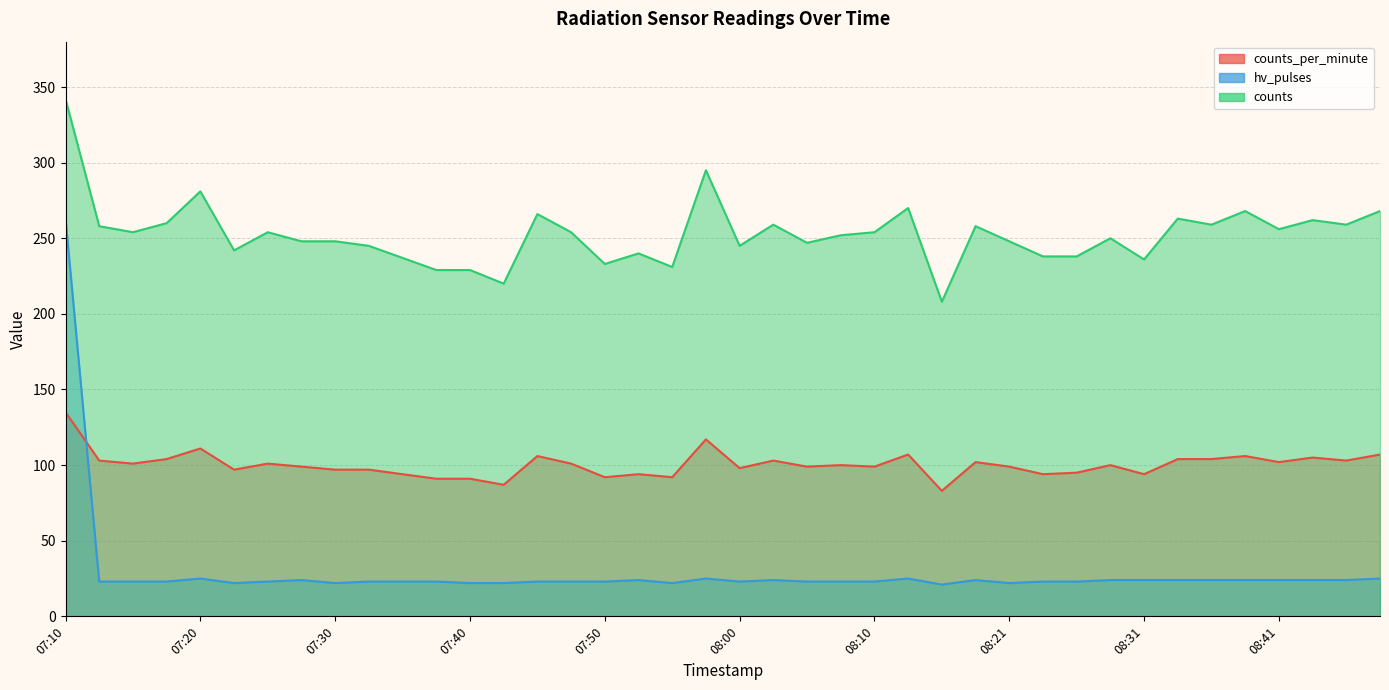

True or false: counts and hv_pulses intersect in this chart.

False